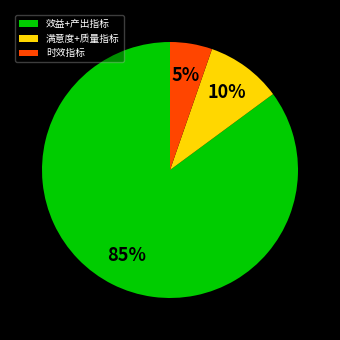

To the nearest percent, what is the difference between the largest and smallest slice percentages?

80%